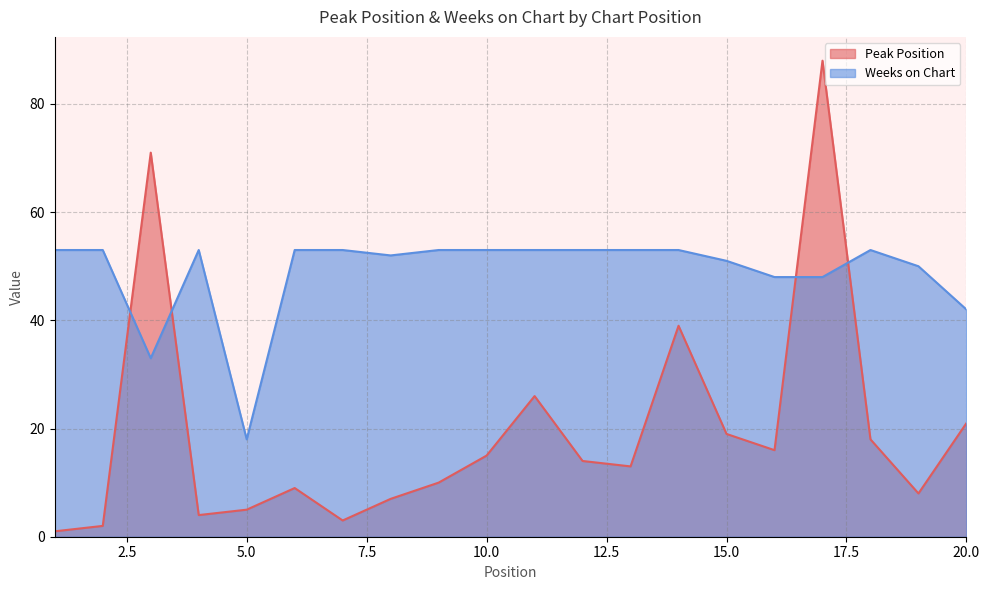

The Peak Position series shows 2 at 2. True or false?

True